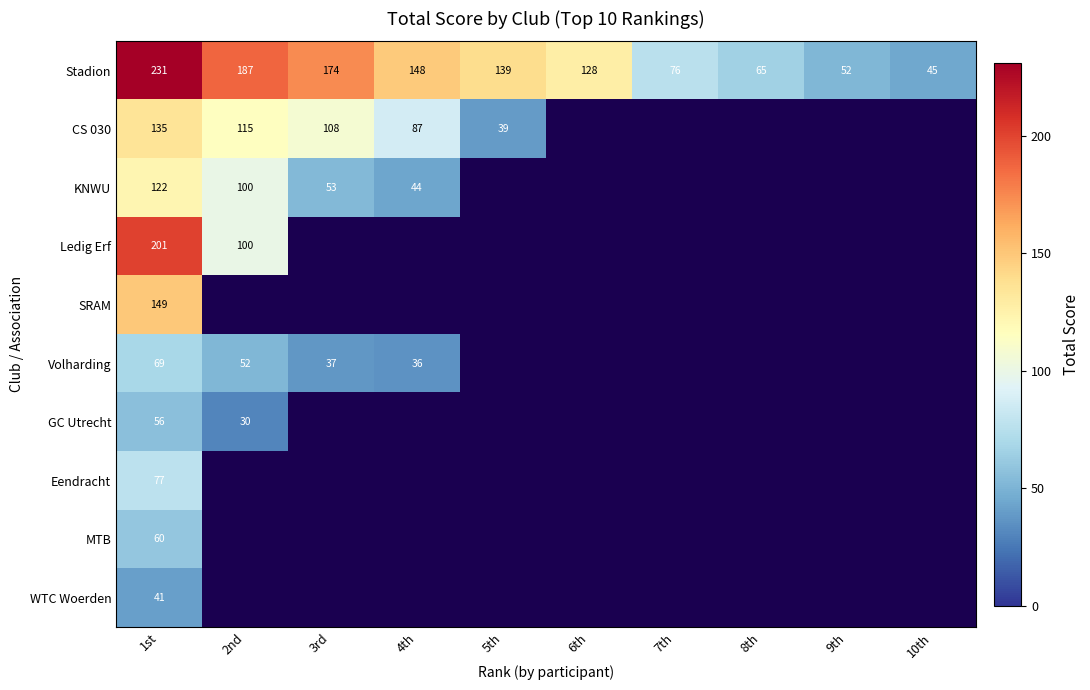

At which category does the chart reach its minimum across all series?

2nd